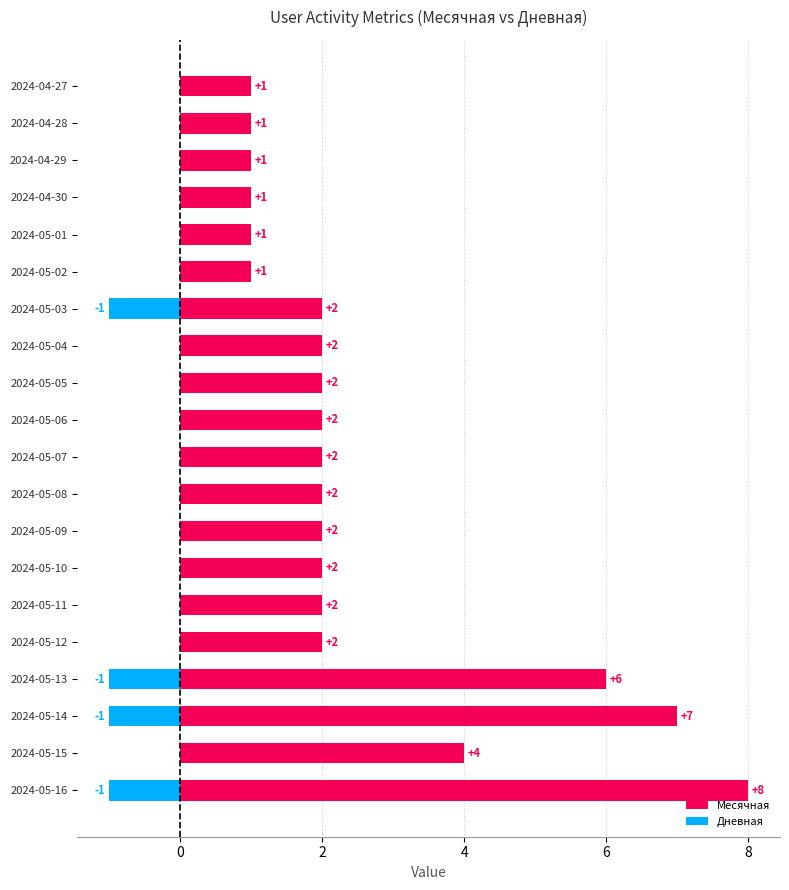

What are all the series names shown in the legend?

Месячная, Дневная